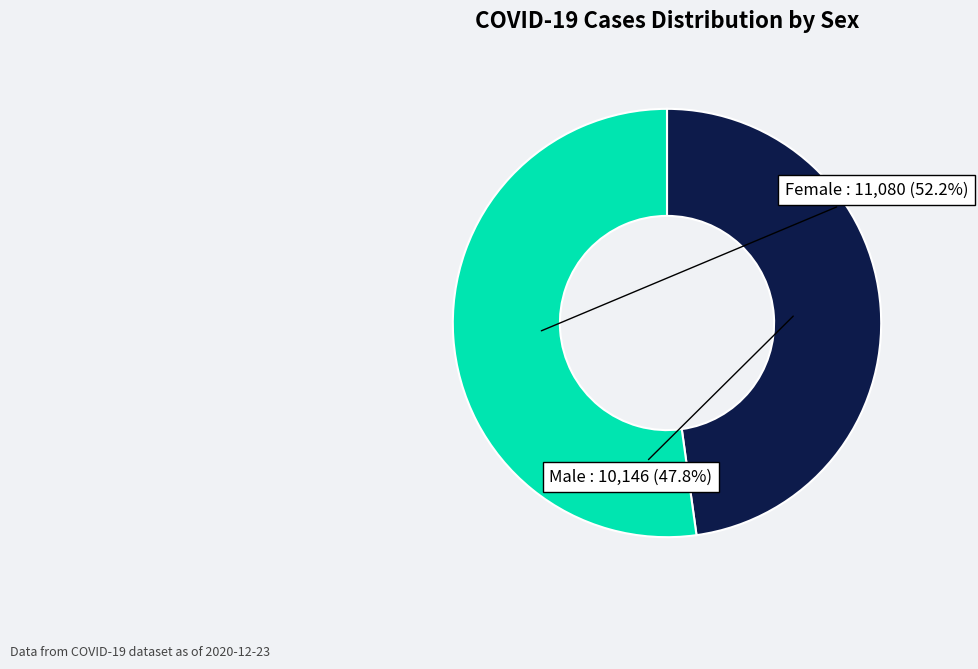

Is there any slice that represents more than half of the pie?

Yes